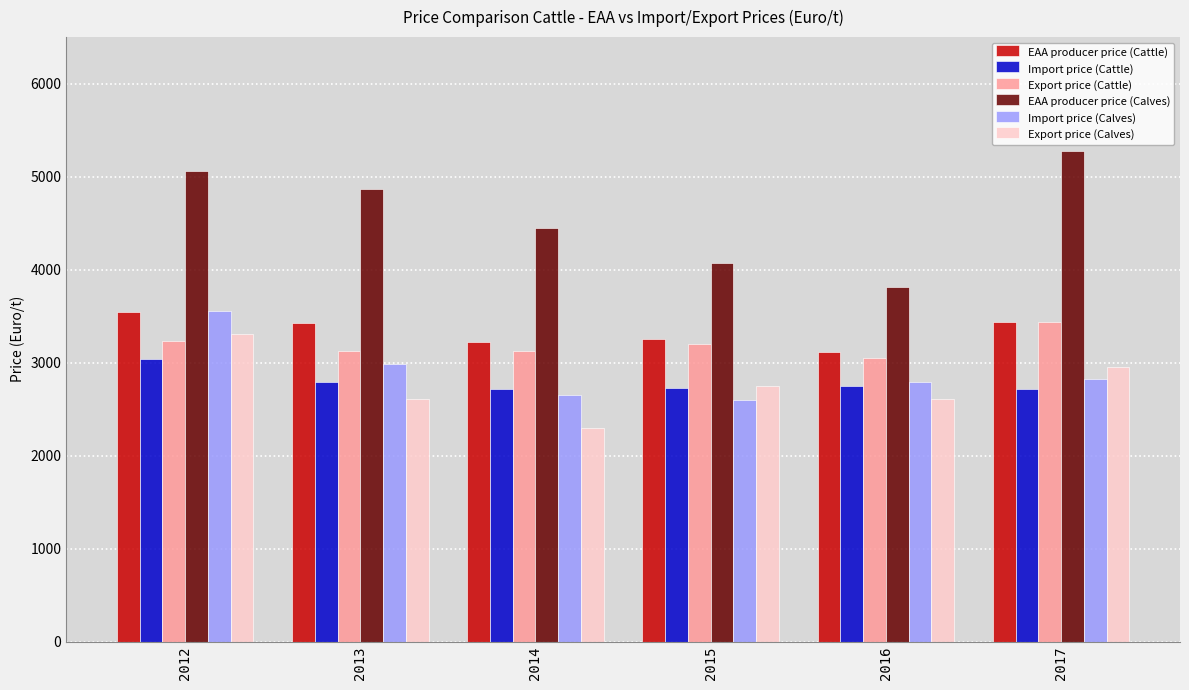

Rank the categories by EAA producer price (Calves) value from lowest to highest.

2016, 2015, 2014, 2013, 2012, 2017